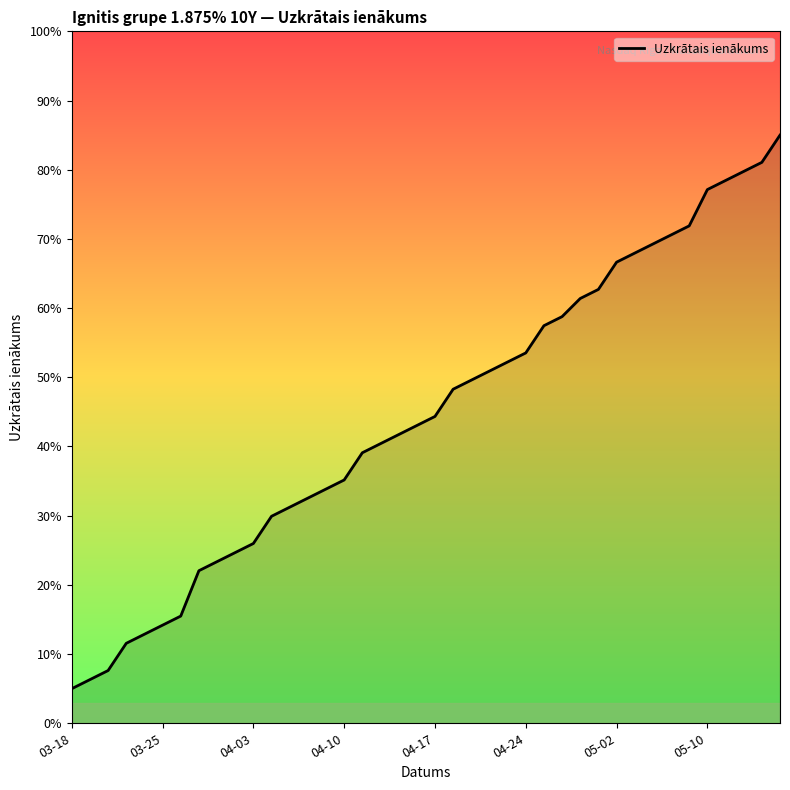

What is the minimum value shown in the chart?

5.0